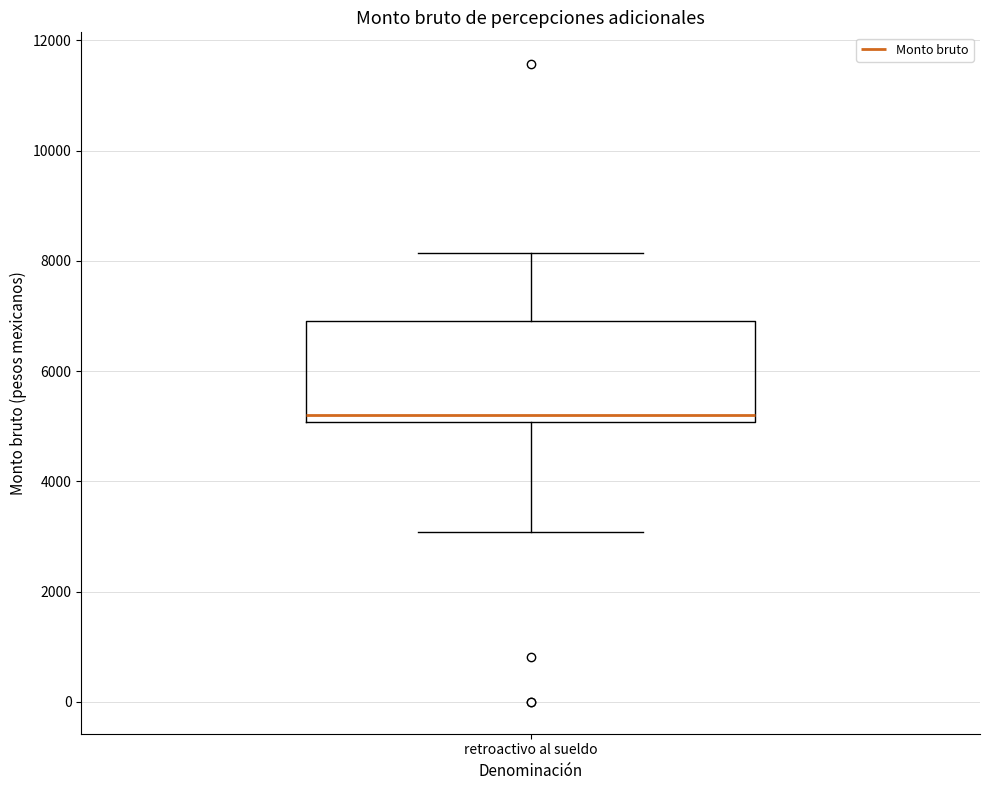

Read this box plot against the y-axis: the position of the median line, the range covered by the box, and the ends of both whiskers. The values are not printed on the chart, so give them approximately, as read against the axis.

median 5200, box 5000 to 7000, whiskers 3000 to 8200